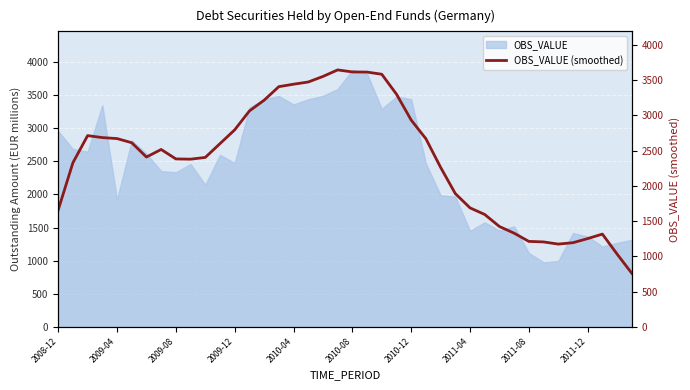

How many values are below 2517?

20